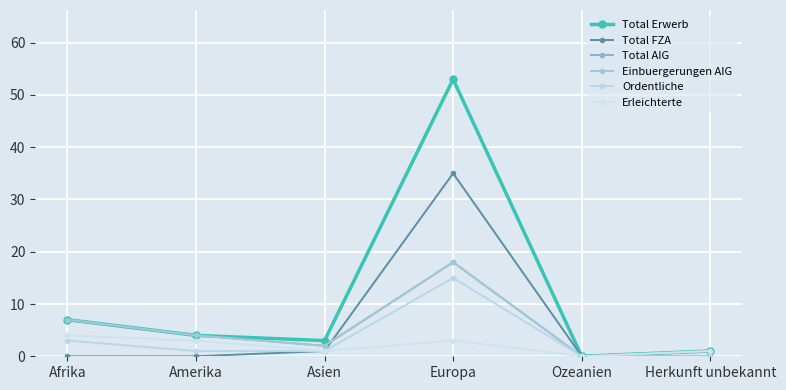

Which series has the largest total across all categories?

Total Erwerb